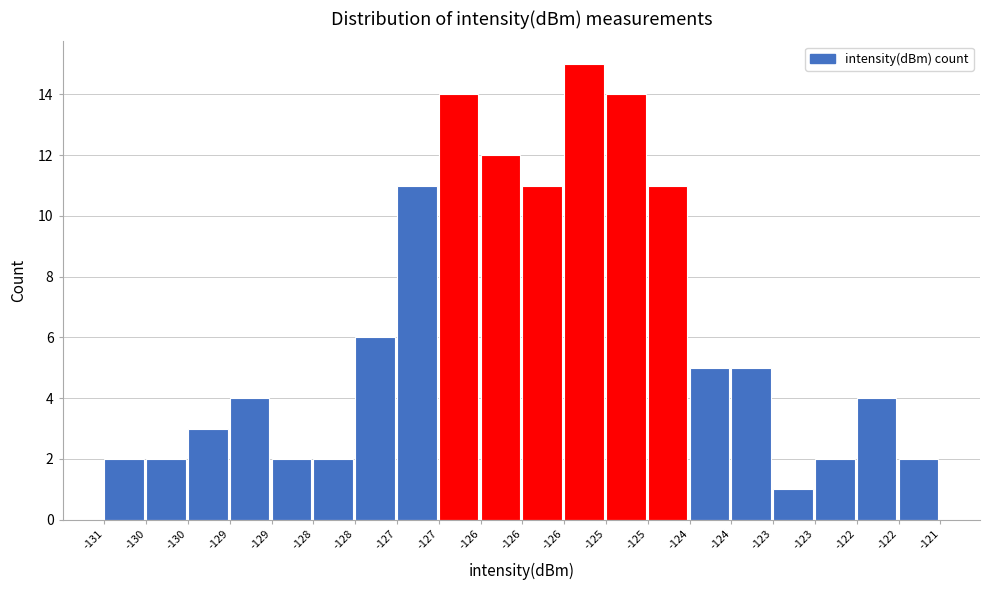

How many categories are shown in the chart?

20